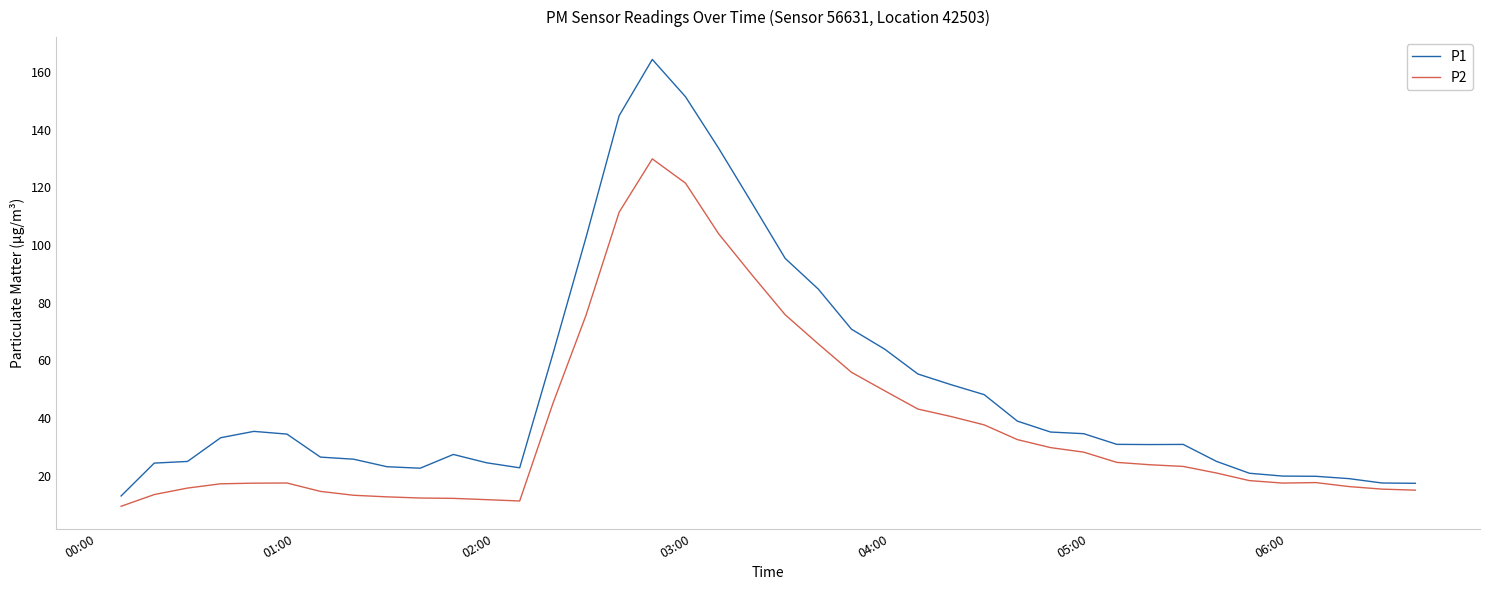

What is the highest value of the P1 series?

164.3